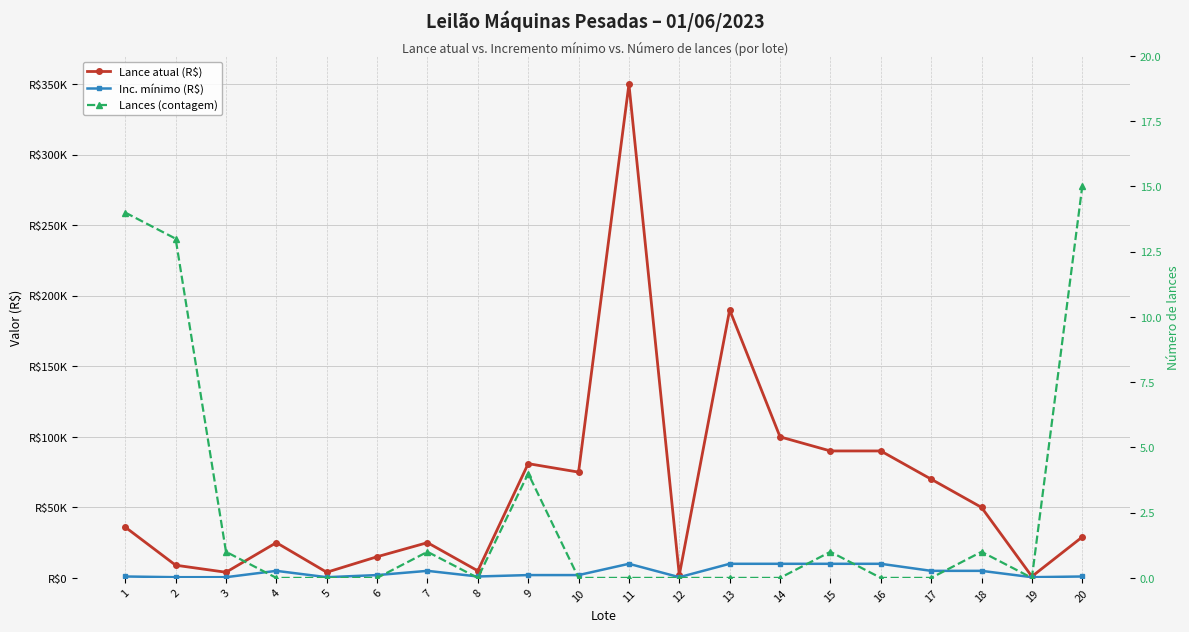

Where does the Lance atual (R$) series first go above 36000?

9